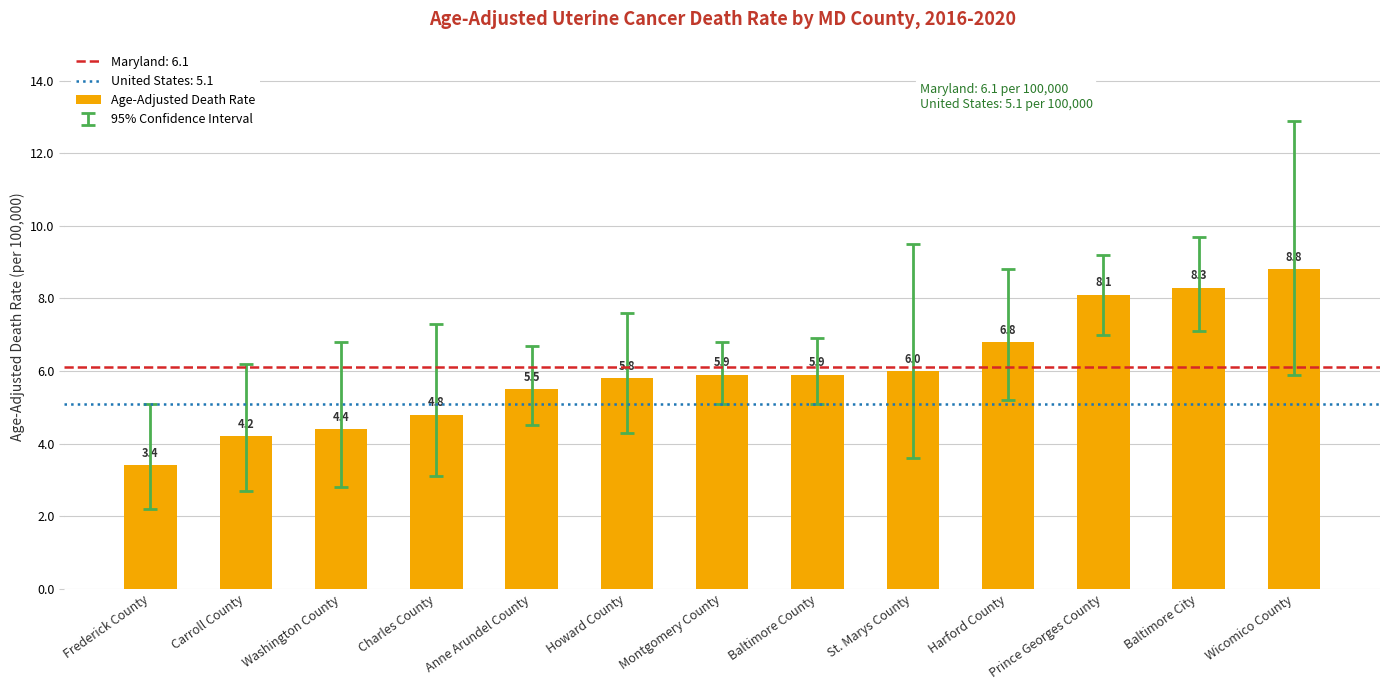

What is the sum of the values at Howard County and Prince Georges County?

13.9